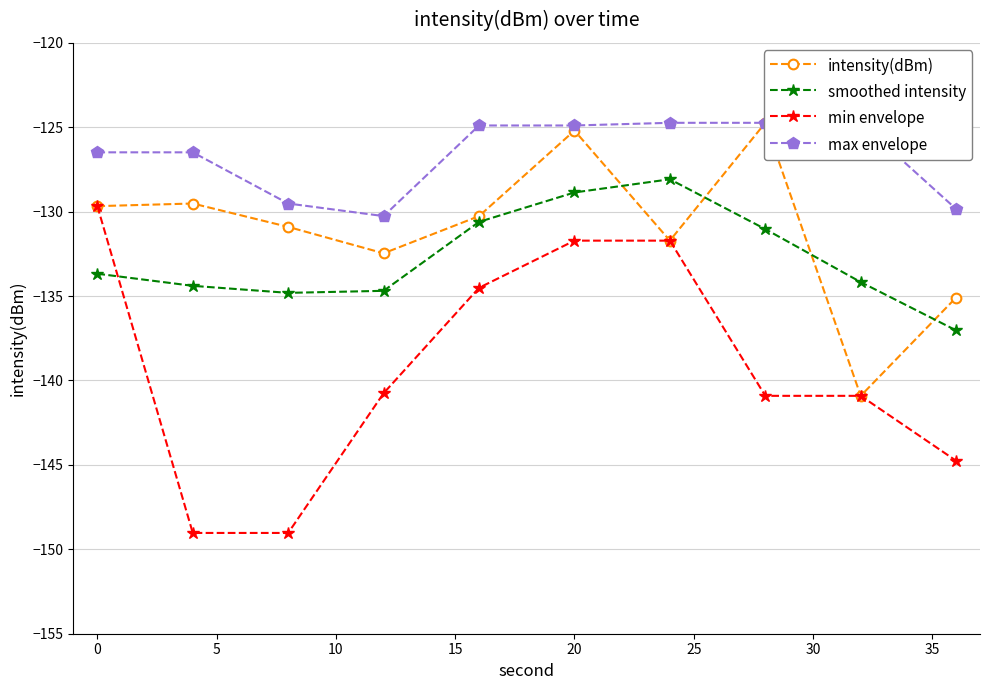

Is it true that smoothed intensity equals -75.1 at 0?

False